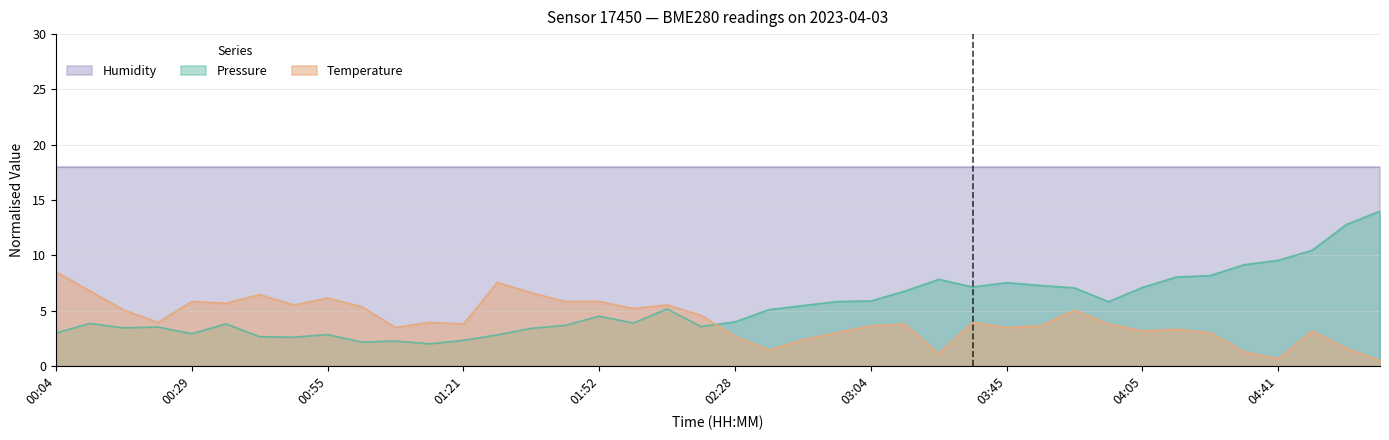

What is the sum of all Temperature values?

166.4